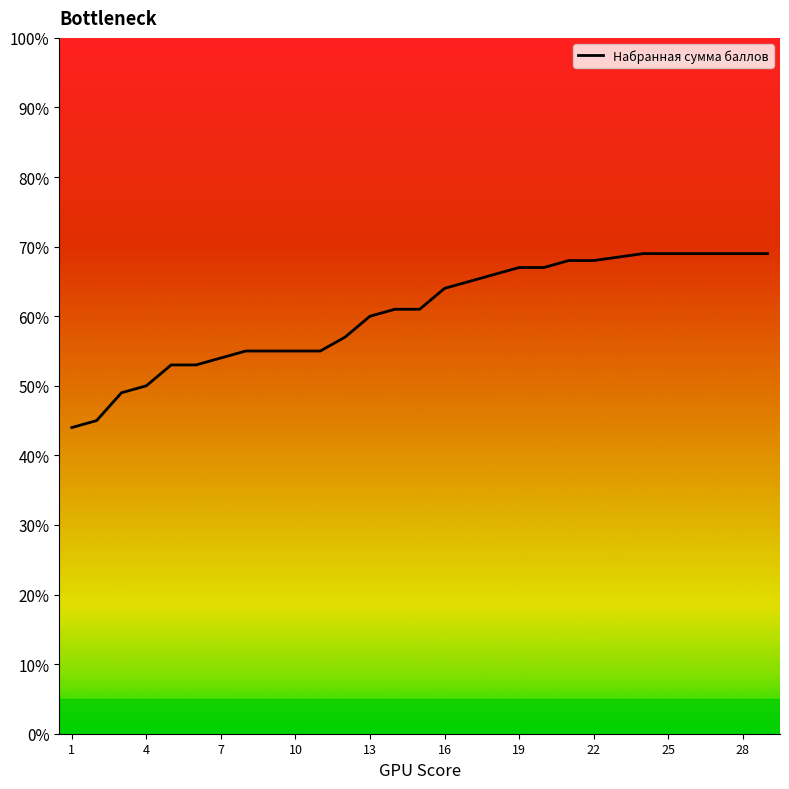

What is the maximum value shown in the chart?

69.0